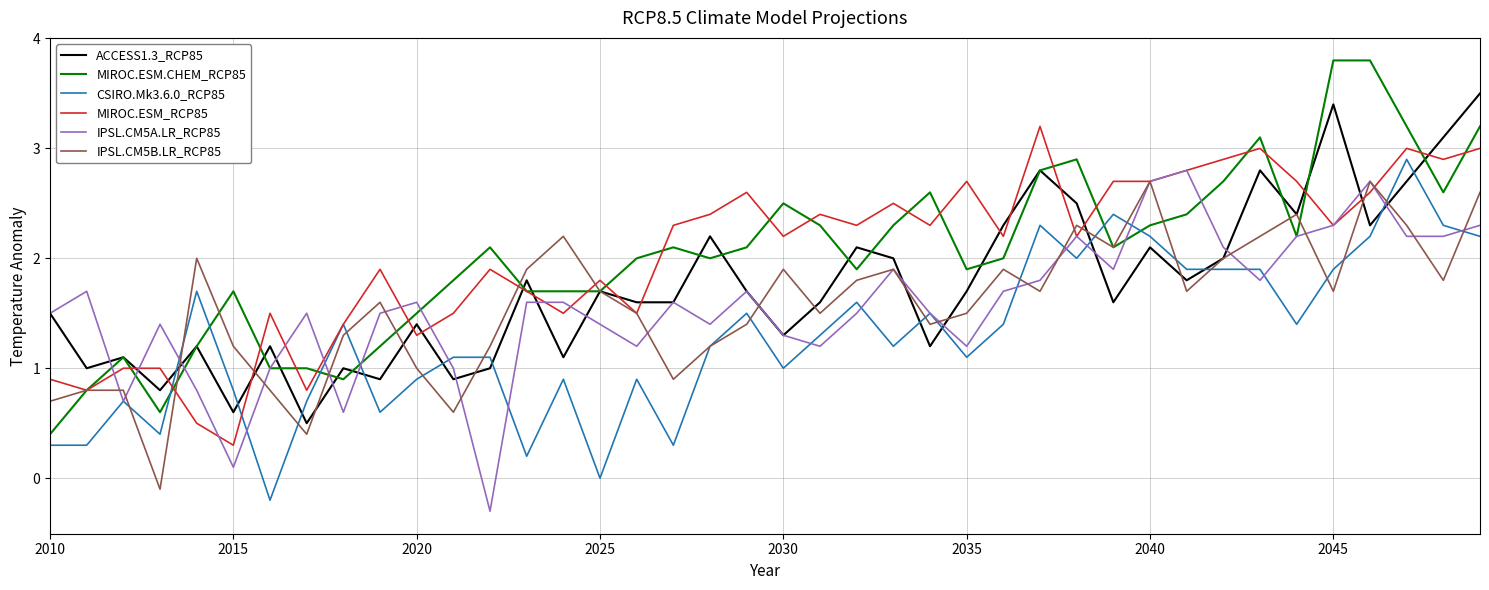

Which series has the widest spread of values?

MIROC.ESM.CHEM_RCP85